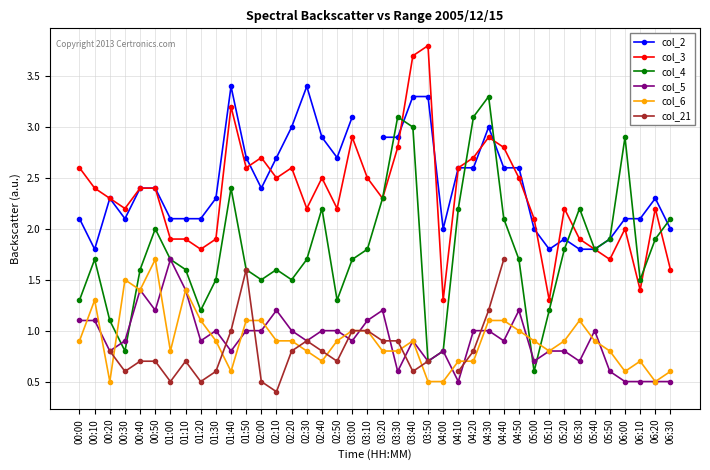

How many lines are shown in the chart?

6